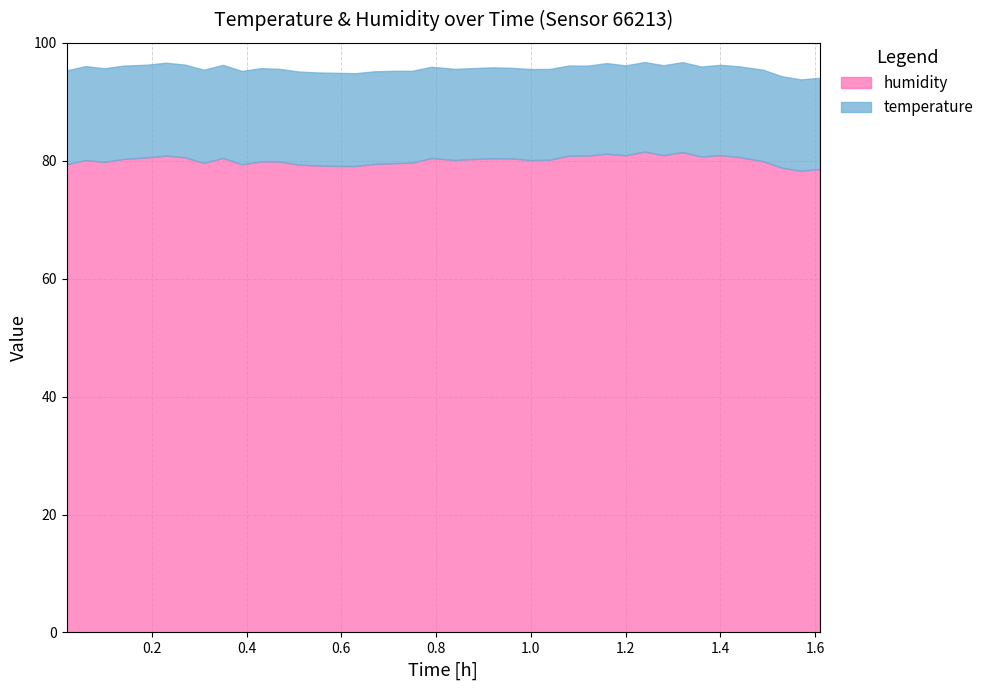

What is the minimum value for humidity?

78.3